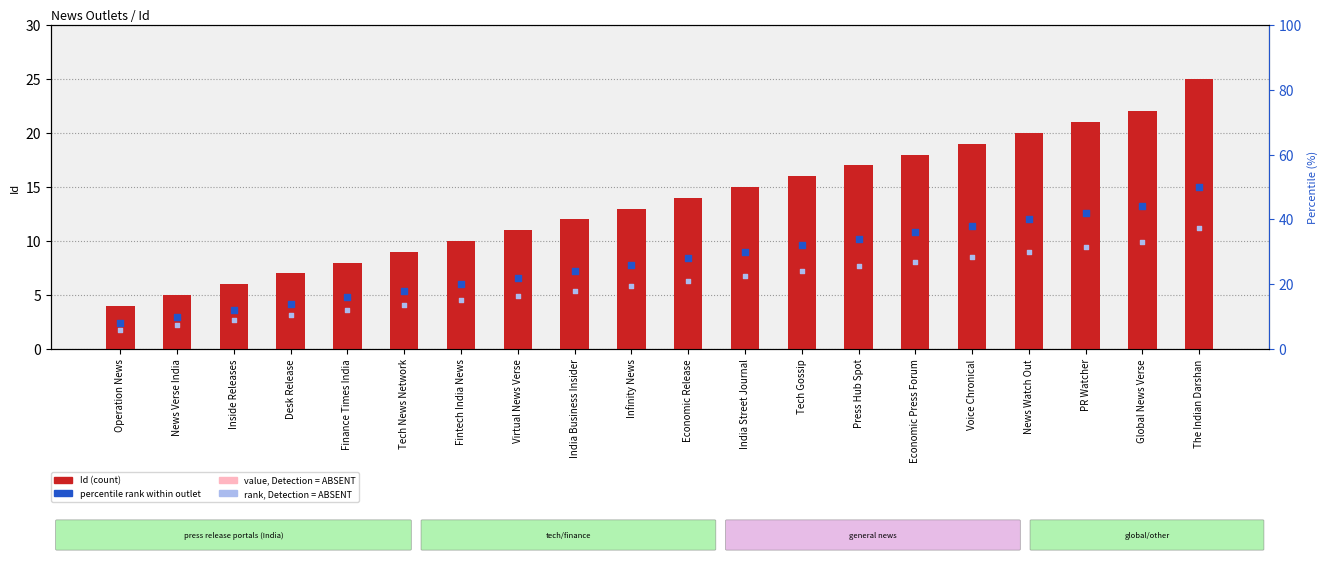

At which category is the sum across all series the highest?

The Indian Darshan